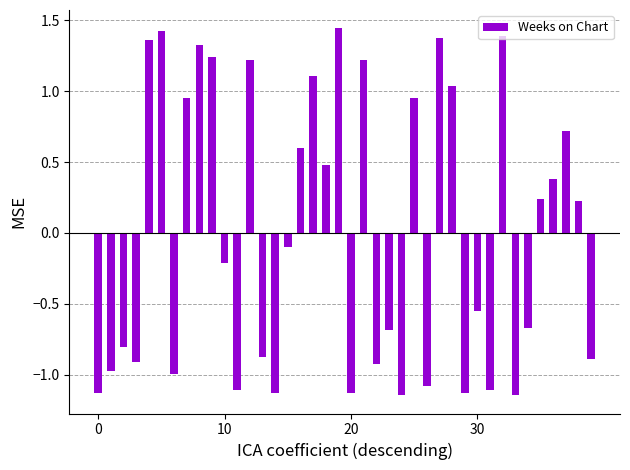

What is the value of the 19th bar from the left?

0.5